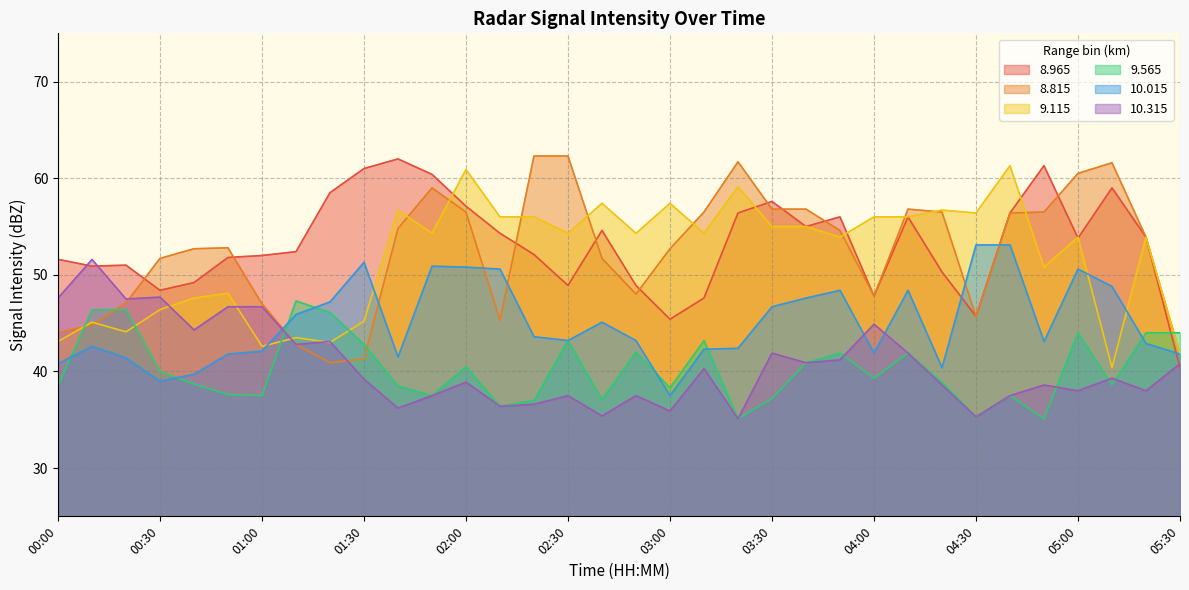

Which category has the highest value in the 9.115 series?

04:40